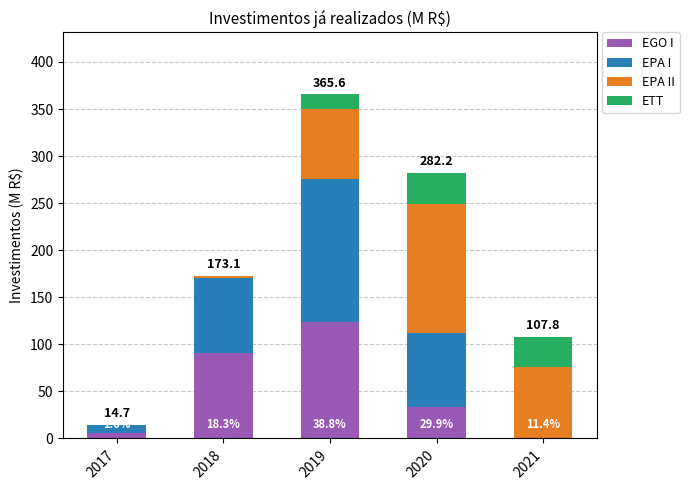

Rank the series at 2018 from lowest to highest value.

ETT, EPA II, EPA I, EGO I